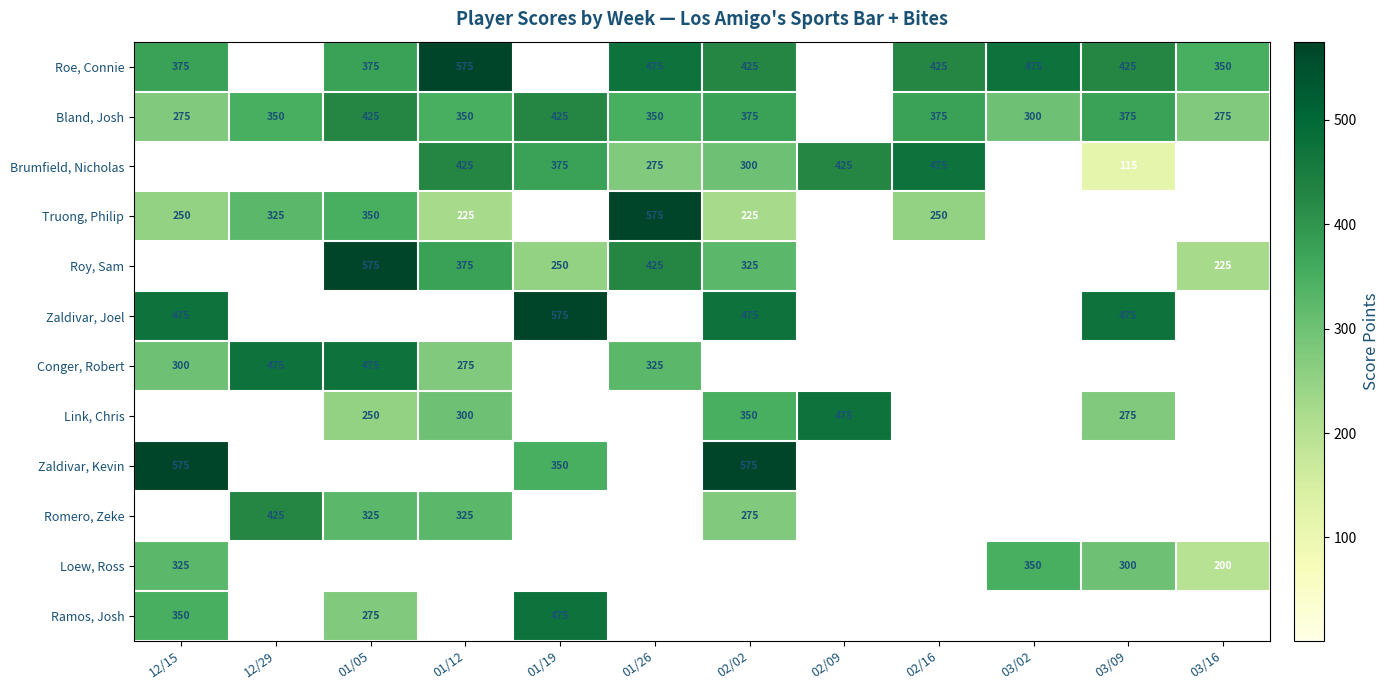

What is the difference between the Roe, Connie values at 02/16 and 01/05?

50